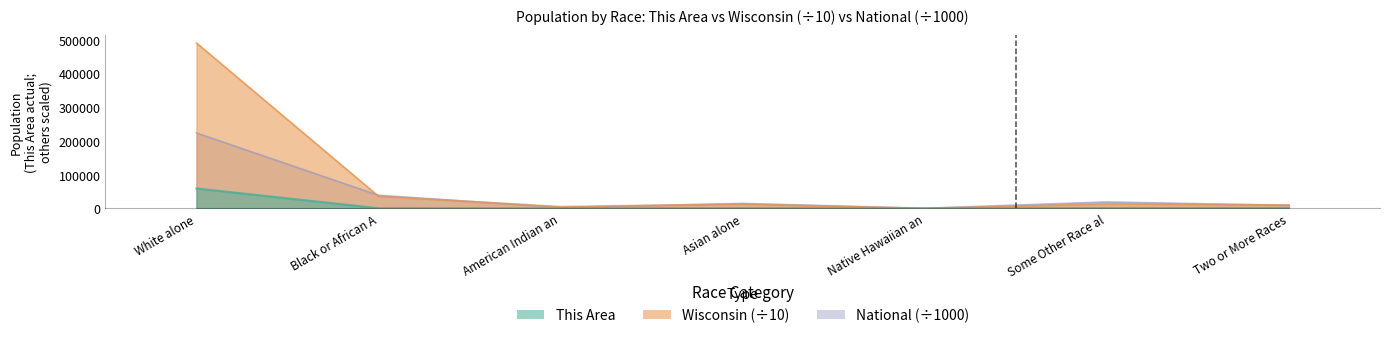

What is the total value across all series at Two or More Races?

20141.8